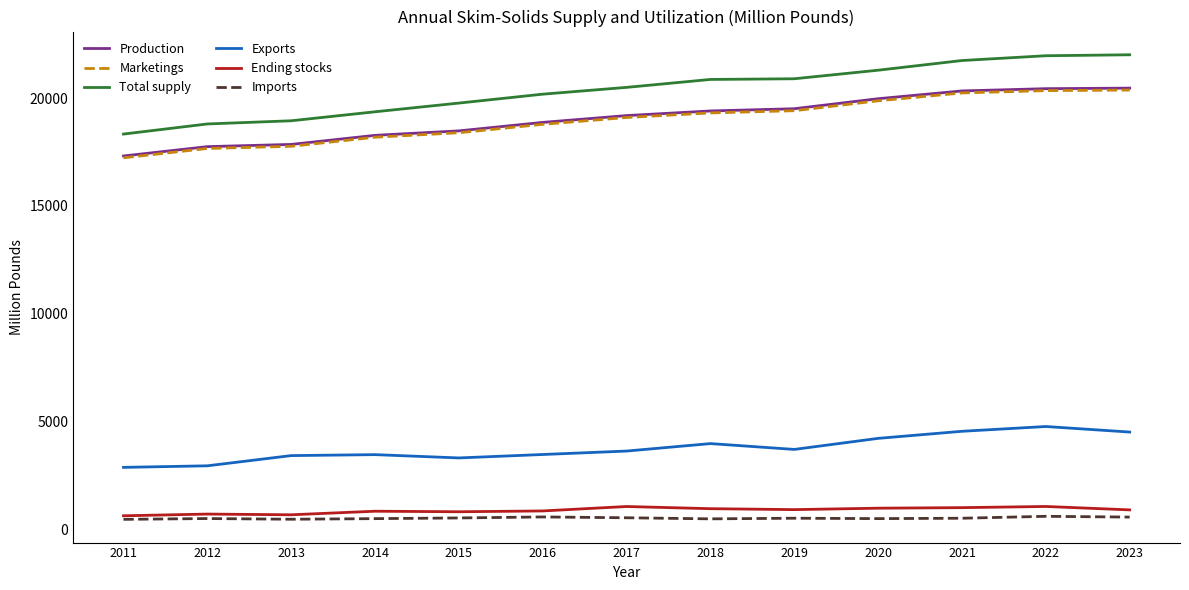

What is the total value across all series at 2015?

61311.2